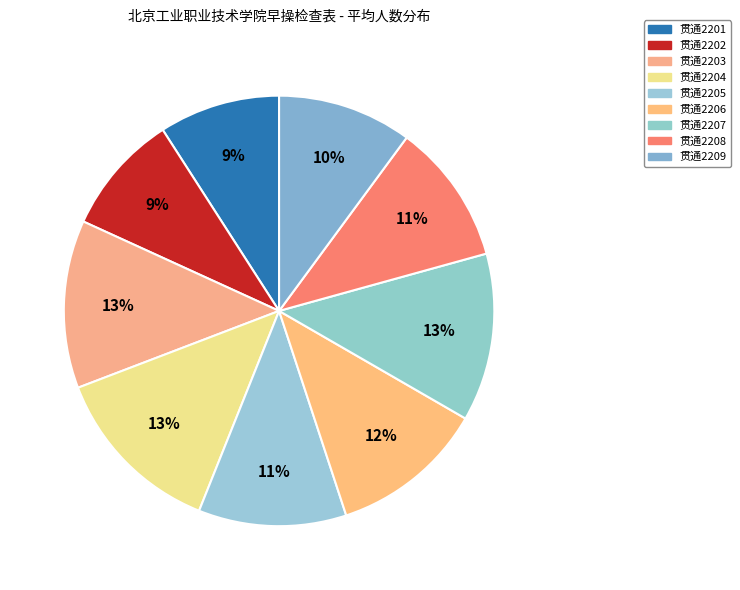

What is the smallest slice in the pie chart?

贯通2201